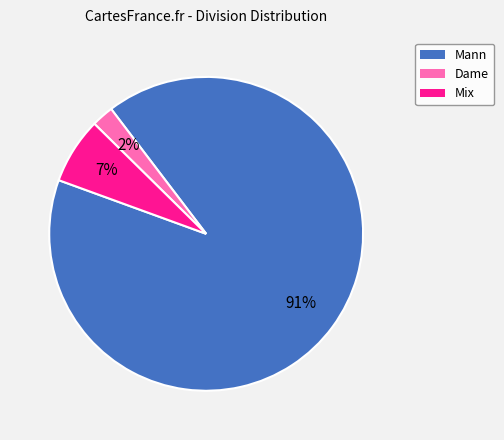

Is there a majority slice in this chart?

Yes